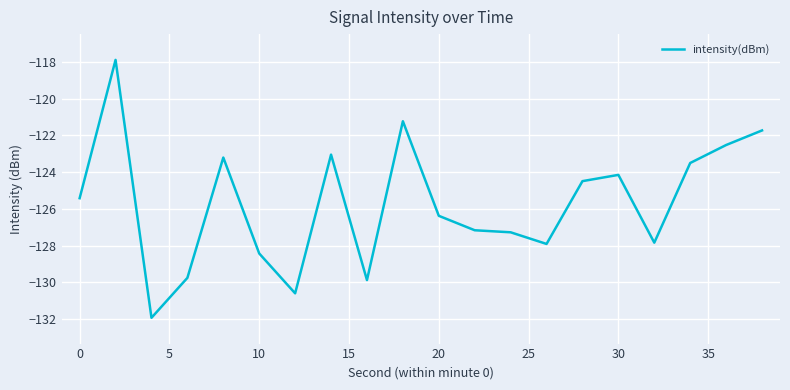

What is the maximum value shown in the chart?

-117.9